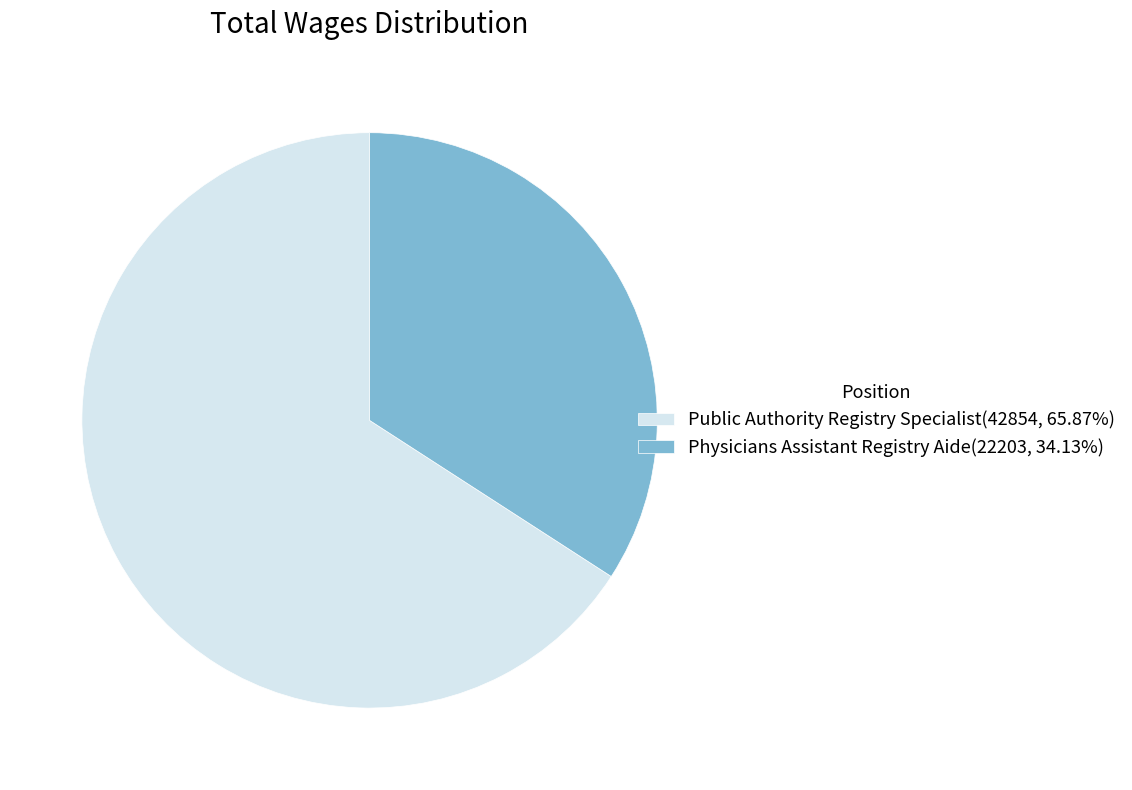

Do Public Authority Registry Specialist(42854, 65.87%) and Physicians Assistant Registry Aide(22203, 34.13%) together represent more than half of the pie?

Yes